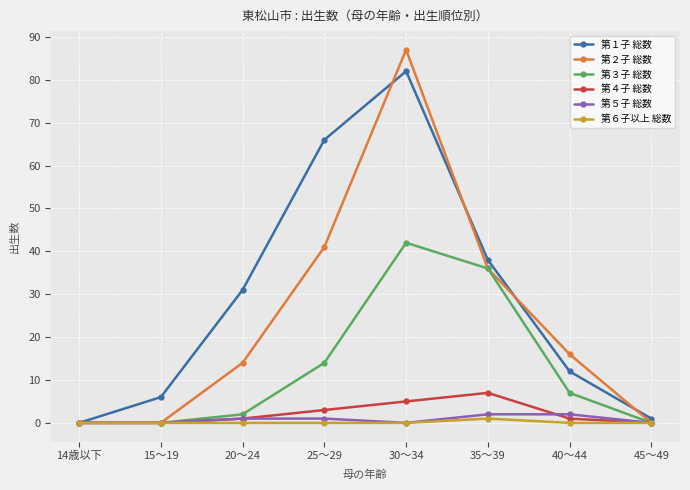

What is the greatest value displayed?

87